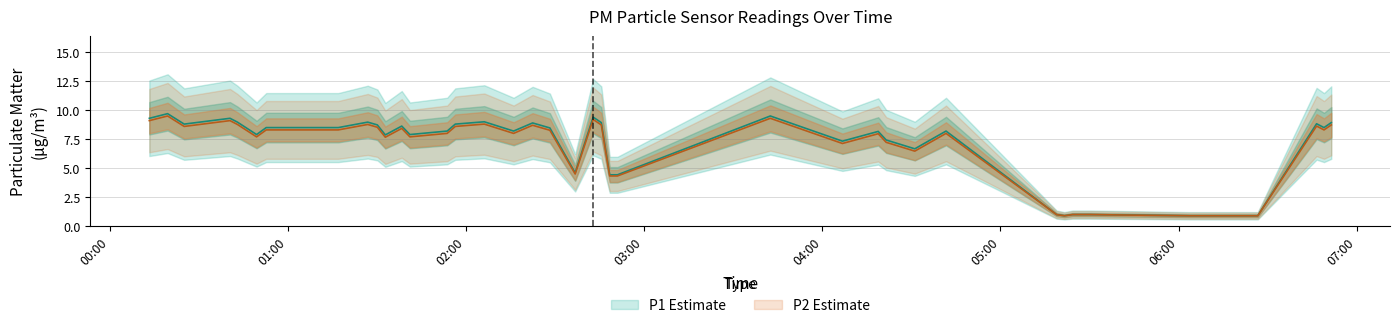

True or false: P1 and P2 cross at least once.

False